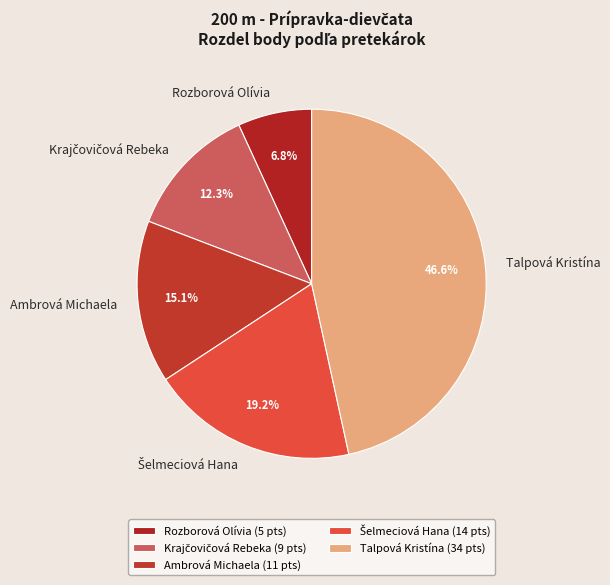

True or false: Ambrová Michaela accounts for 15% of the total.

True